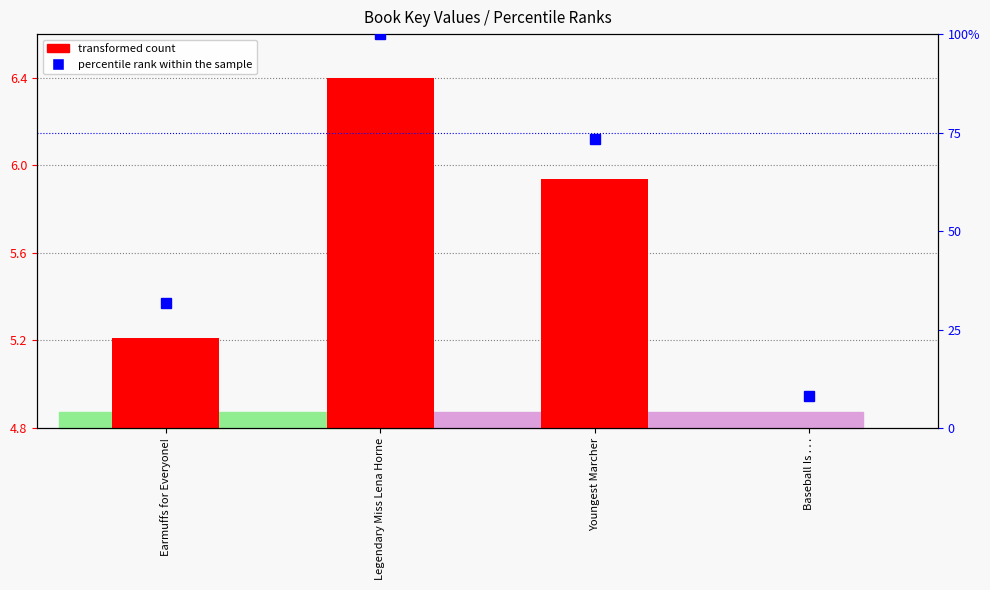

At which label is percentile rank within the sample closest to 54?

Youngest Marcher